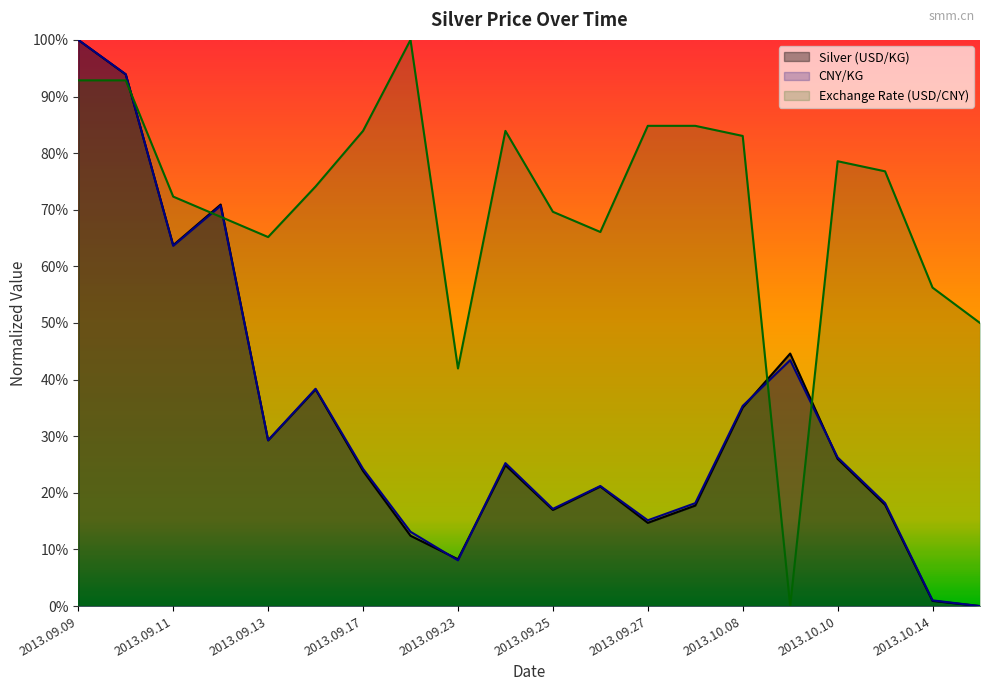

Reading right to left, list all the values displayed in this chart.

Silver (USD/KG): 2013.10.15=0.0	2013.10.14=0.9	2013.10.11=17.9	2013.10.10=26.0	2013.10.09=44.6	2013.10.08=35.1	2013.09.30=17.8	2013.09.27=14.7	2013.09.26=21.1	2013.09.25=17.0	2013.09.24=24.9	2013.09.23=8.3	2013.09.18=12.4	2013.09.17=23.9	2013.09.16=38.3	2013.09.13=29.3	2013.09.12=70.9	2013.09.11=63.7	2013.09.10=93.9	2013.09.09=100.0
CNY/KG: 2013.10.15=0.0	2013.10.14=1.0	2013.10.11=18.2	2013.10.10=26.3	2013.10.09=43.4	2013.10.08=35.4	2013.09.30=18.2	2013.09.27=15.2	2013.09.26=21.2	2013.09.25=17.2	2013.09.24=25.3	2013.09.23=8.1	2013.09.18=13.1	2013.09.17=24.2	2013.09.16=38.4	2013.09.13=29.3	2013.09.12=70.7	2013.09.11=63.6	2013.09.10=93.9	2013.09.09=100.0
Exchange Rate (USD/CNY): 2013.10.15=50.0	2013.10.14=56.2	2013.10.11=76.8	2013.10.10=78.6	2013.10.09=0.0	2013.10.08=83.0	2013.09.30=84.8	2013.09.27=84.8	2013.09.26=66.1	2013.09.25=69.6	2013.09.24=83.9	2013.09.23=42.0	2013.09.18=100.0	2013.09.17=83.9	2013.09.16=74.1	2013.09.13=65.2	2013.09.12=68.8	2013.09.11=72.3	2013.09.10=92.9	2013.09.09=92.9